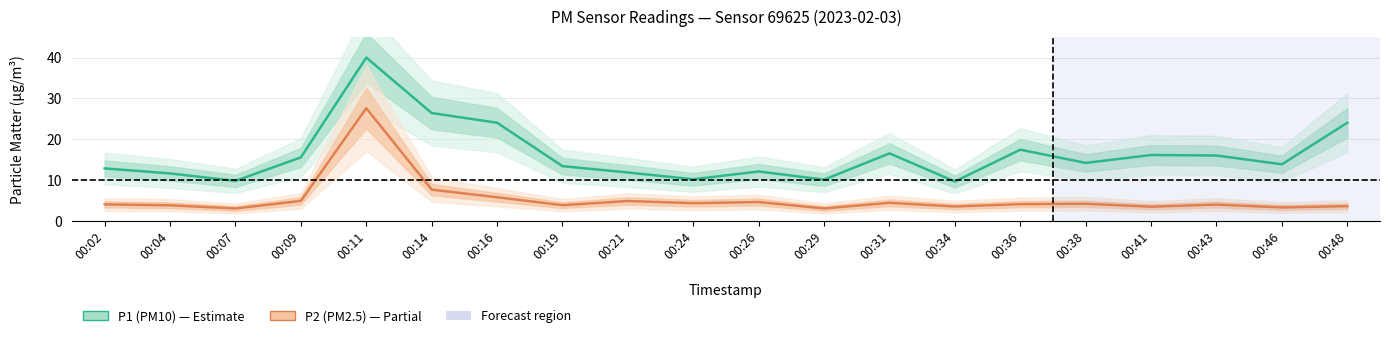

How many data points in P1 (PM10) are above 14?

10